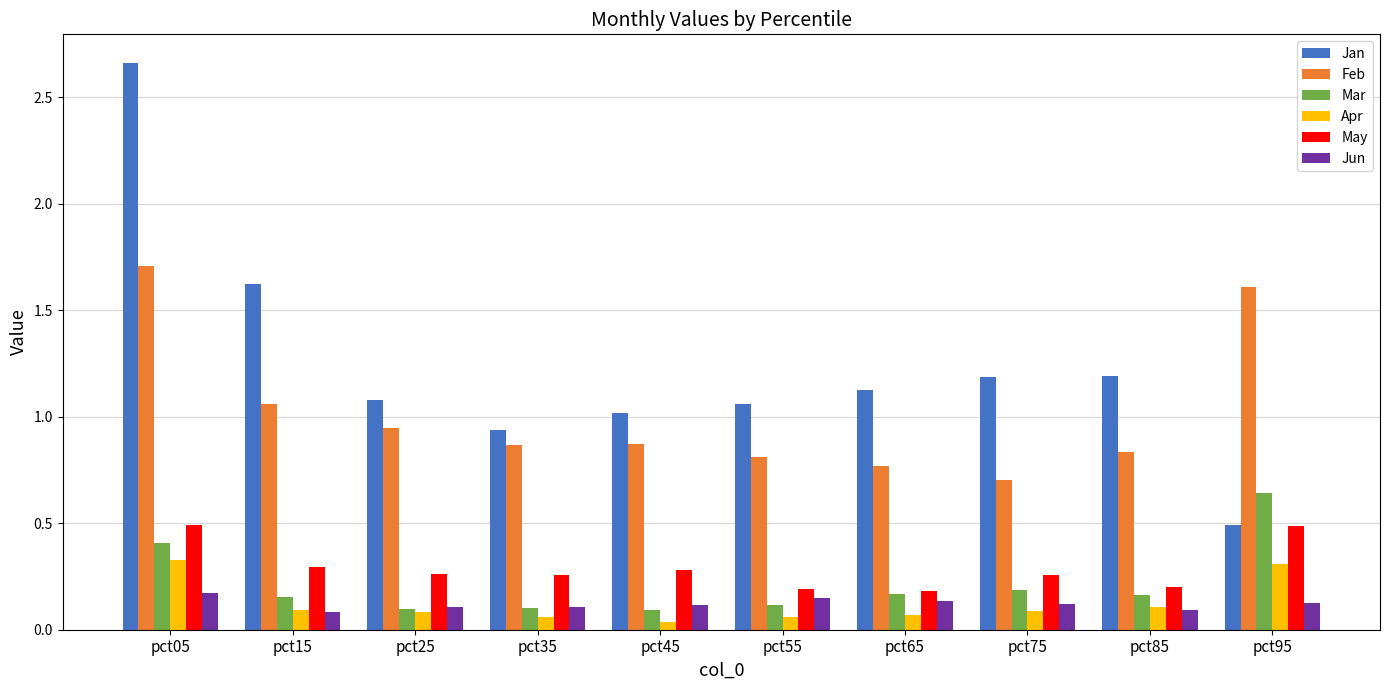

Which category has the highest value across all series?

pct05